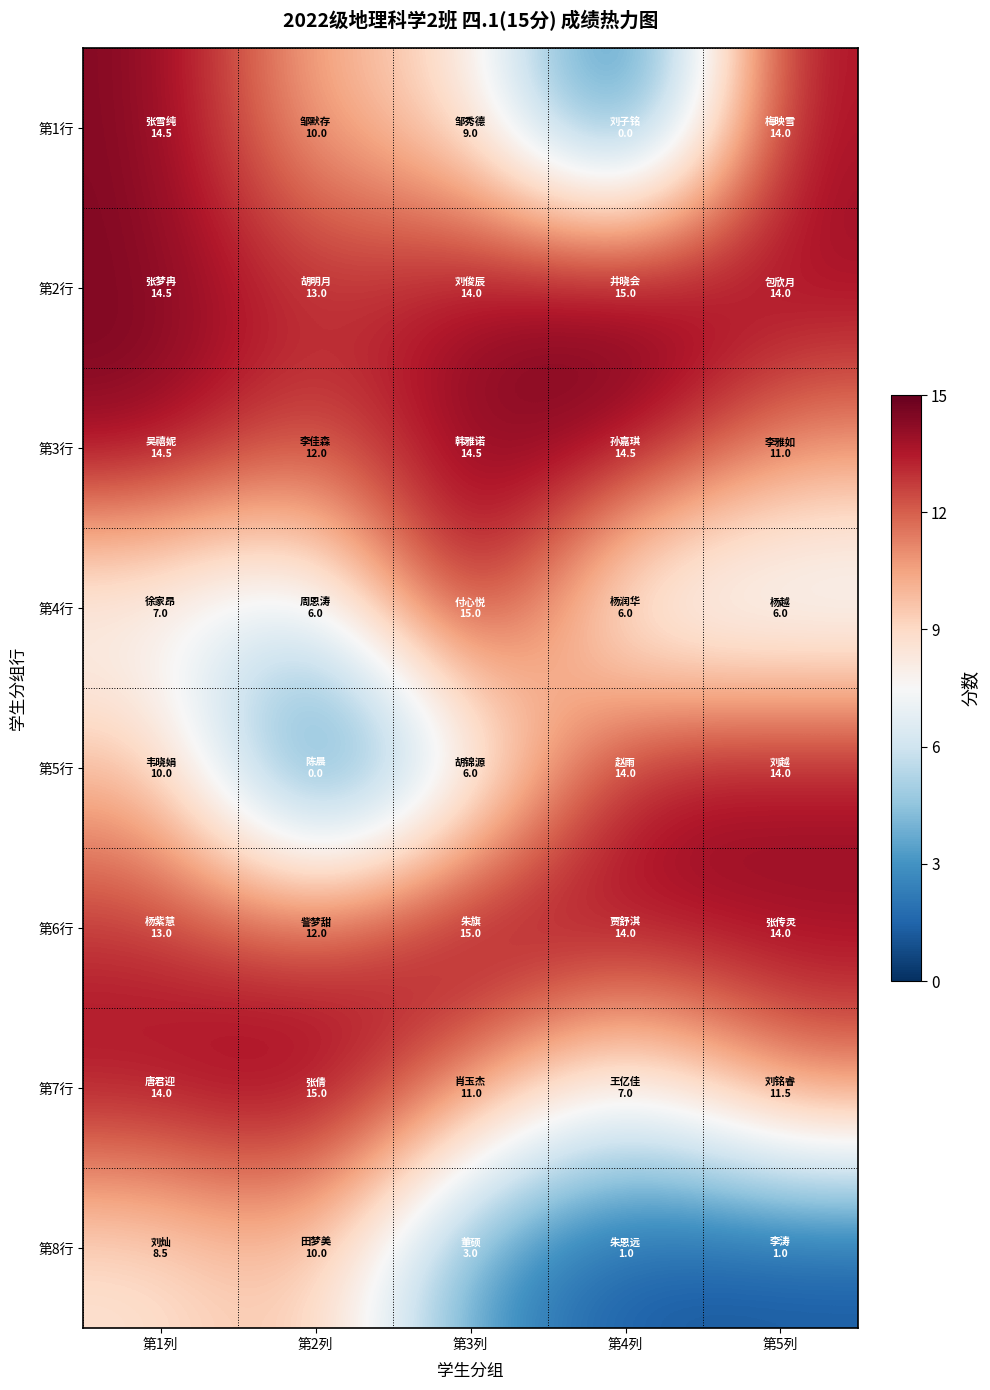

At how many categories does at least one series exceed 8?

5